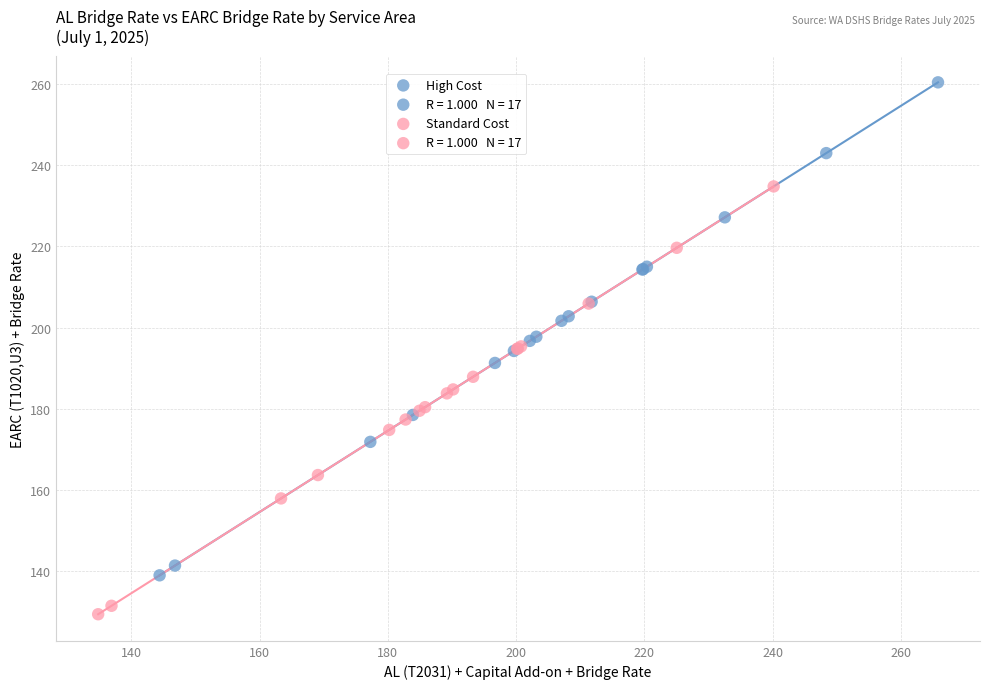

Which series has the largest Y range (max minus min)?

High Cost